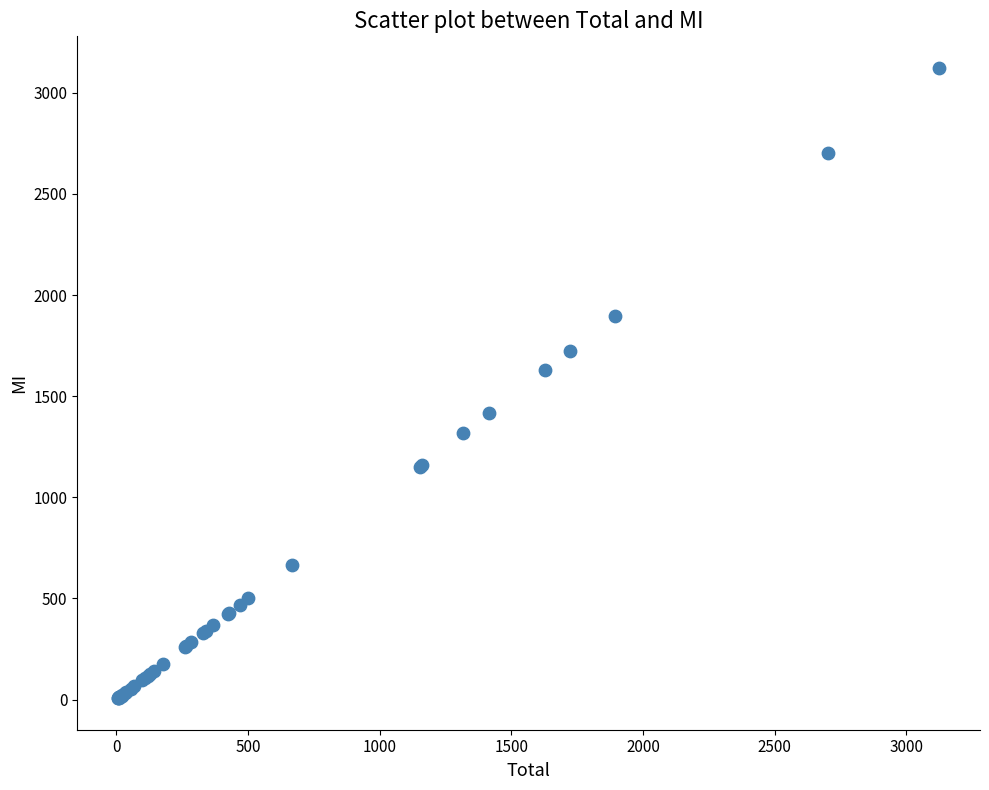

What Y value in the scatter plot is closest to 1565?

1628.9